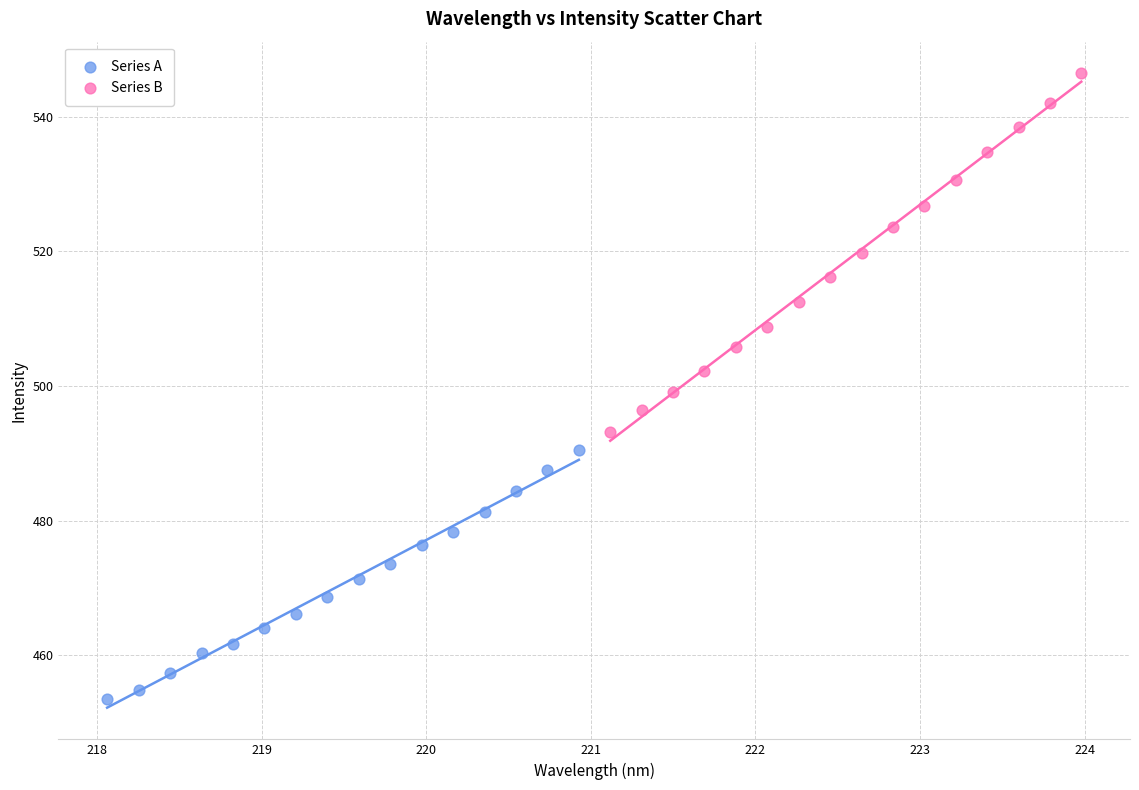

Which series has the largest Y range (max minus min)?

Series B